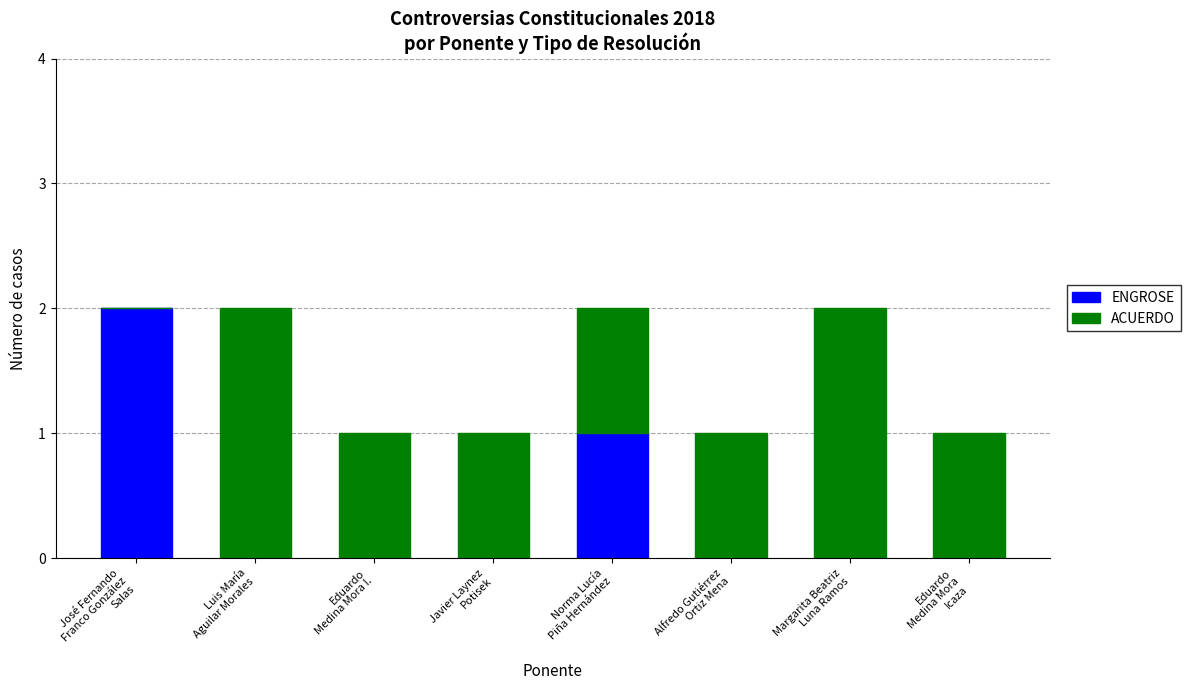

What are all the series names shown in the legend?

ENGROSE, ACUERDO